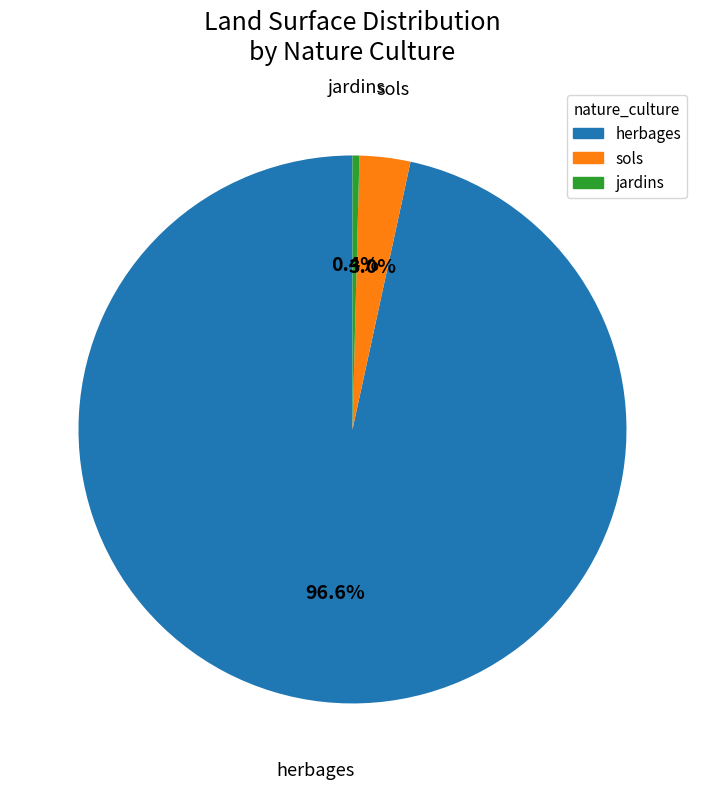

Is there a majority slice in this chart?

Yes